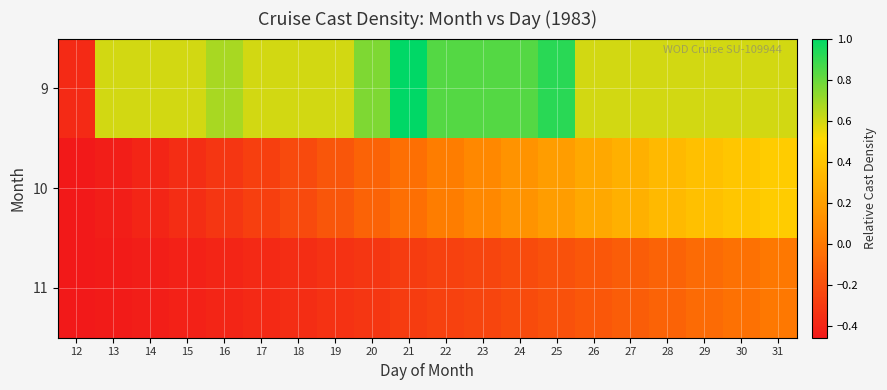

What is the difference between the highest and lowest values at 30?

0.6